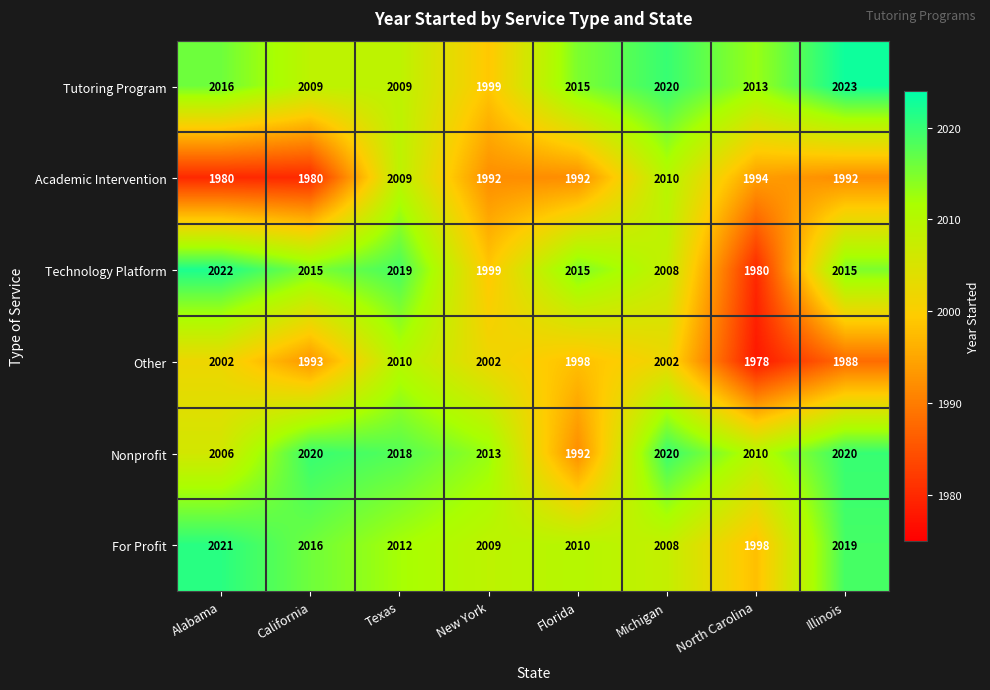

Is it true that Nonprofit equals 2020 at Illinois?

True